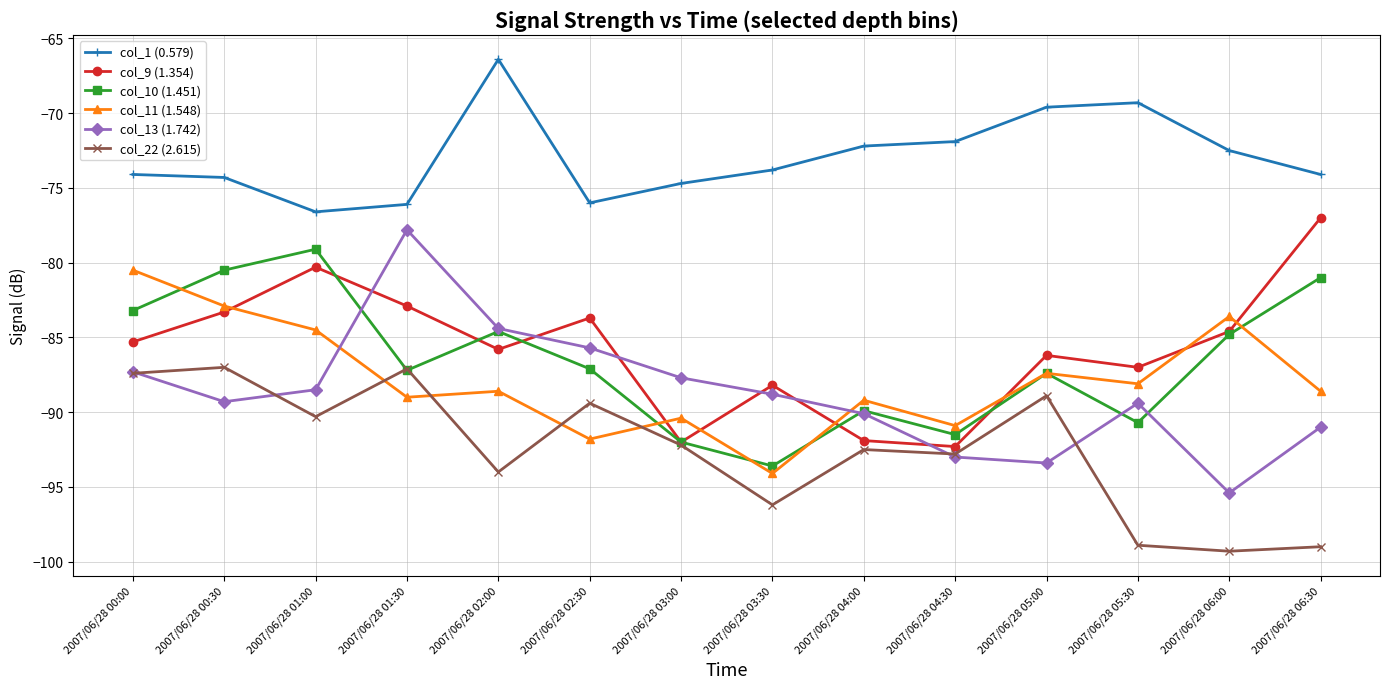

What is the minimum value for col_22 (2.615)?

-99.3